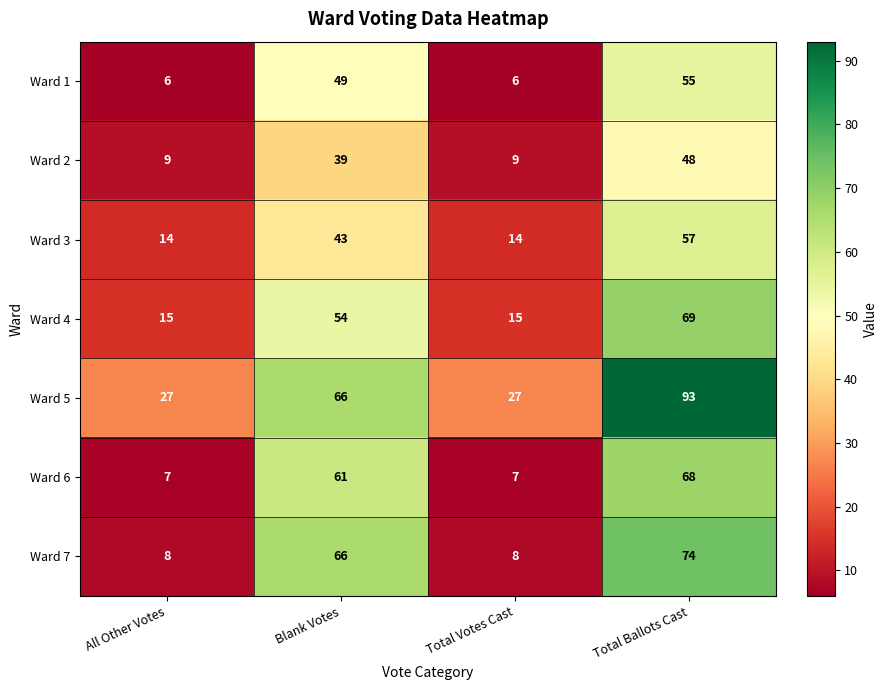

Reading left to right, list all the values displayed in this chart.

Ward 1: All Other Votes=6	Blank Votes=49	Total Votes Cast=6	Total Ballots Cast=55
Ward 2: All Other Votes=9	Blank Votes=39	Total Votes Cast=9	Total Ballots Cast=48
Ward 3: All Other Votes=14	Blank Votes=43	Total Votes Cast=14	Total Ballots Cast=57
Ward 4: All Other Votes=15	Blank Votes=54	Total Votes Cast=15	Total Ballots Cast=69
Ward 5: All Other Votes=27	Blank Votes=66	Total Votes Cast=27	Total Ballots Cast=93
Ward 6: All Other Votes=7	Blank Votes=61	Total Votes Cast=7	Total Ballots Cast=68
Ward 7: All Other Votes=8	Blank Votes=66	Total Votes Cast=8	Total Ballots Cast=74